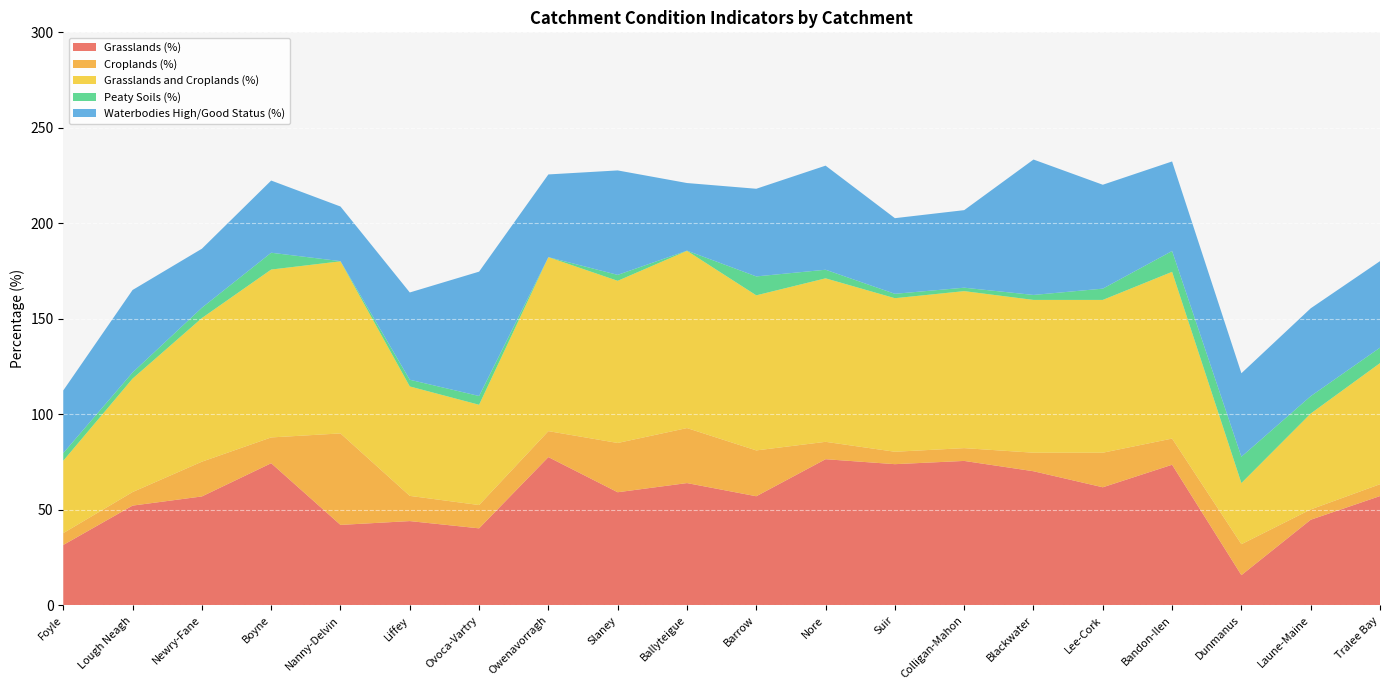

Reading left to right, what are all the values shown in this chart?

Grasslands (%): 31.6	52.2	57.0	74.4	42.1	44.1	40.3	77.6	59.2	64.0	57.1	76.5	73.9	75.6	70.2	61.8	73.6	15.8	44.8	57.2
Croplands (%): 6.2	7.1	18.2	13.5	47.9	13.2	12.2	13.6	25.8	28.8	24.0	9.1	6.5	6.7	9.7	18.1	13.7	16.2	5.4	6.2
Grasslands and Croplands (%): 37.9	59.4	75.2	87.9	90.1	57.3	52.5	91.1	84.9	92.8	81.2	85.6	80.4	82.2	80.0	80.0	87.3	32.0	50.2	63.4
Peaty Soils (%): 4.0	3.2	5.4	8.8	0.1	3.5	4.6	0.0	3.1	0.1	9.9	4.5	2.3	1.8	2.6	5.9	10.9	13.8	9.1	8.1
Waterbodies High/Good Status (%): 32.8	43.2	30.9	37.8	28.6	45.7	65.1	43.3	54.7	35.4	45.9	54.5	39.6	40.6	70.9	54.4	46.9	43.7	46.0	45.3